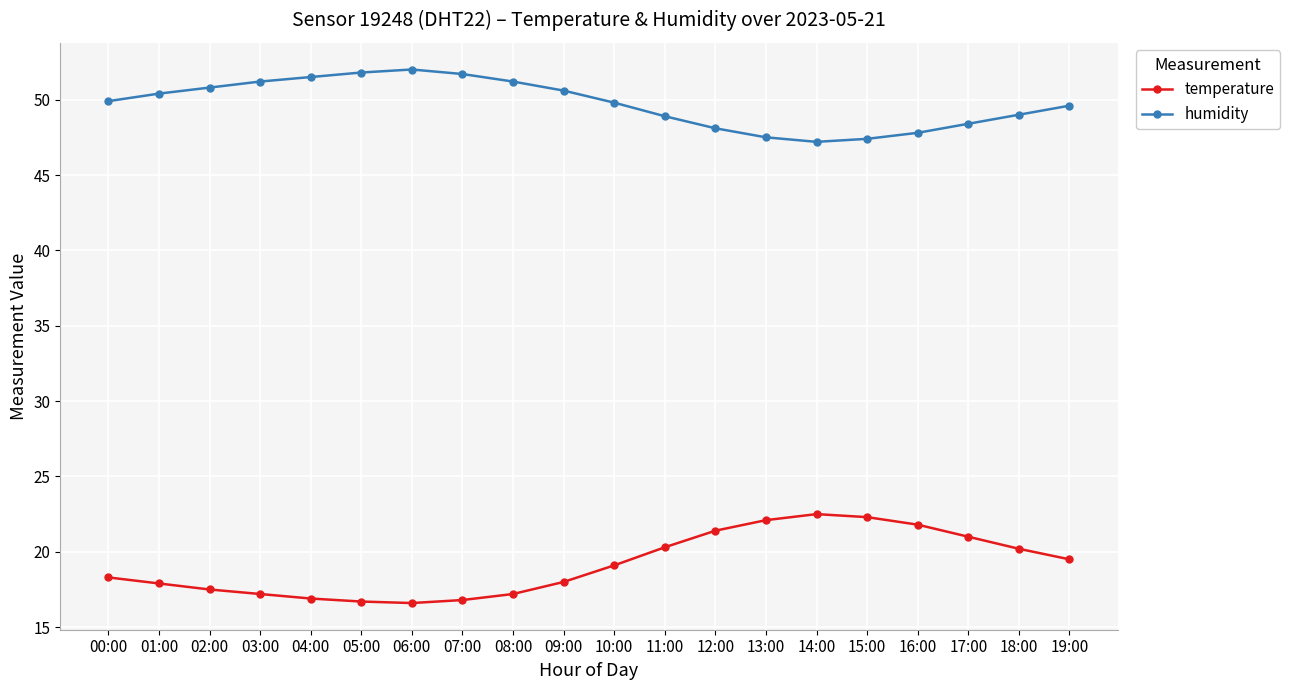

Rank the series at 07:00 from lowest to highest value.

temperature, humidity